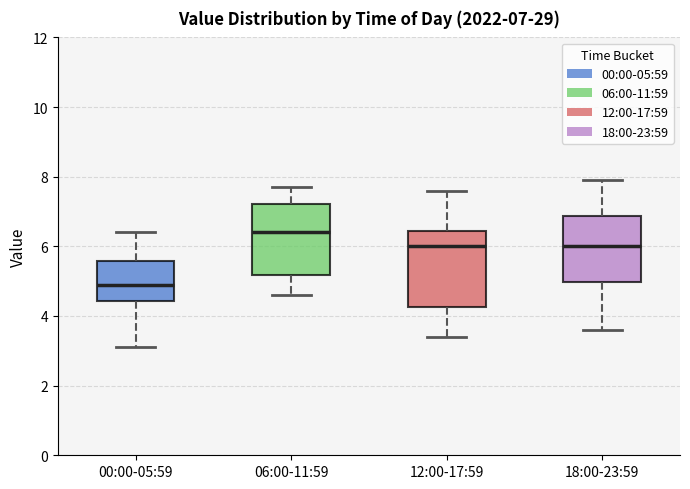

Which box has the lowest median line?

00:00-05:59